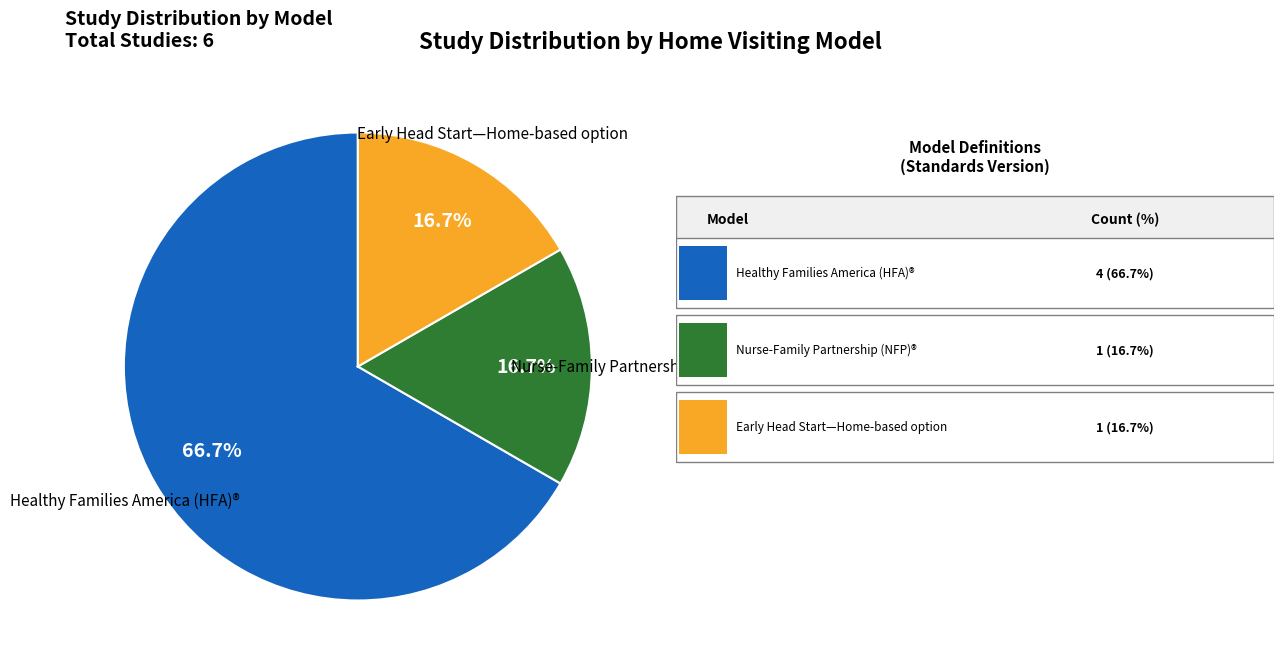

Is there a majority slice in this chart?

Yes